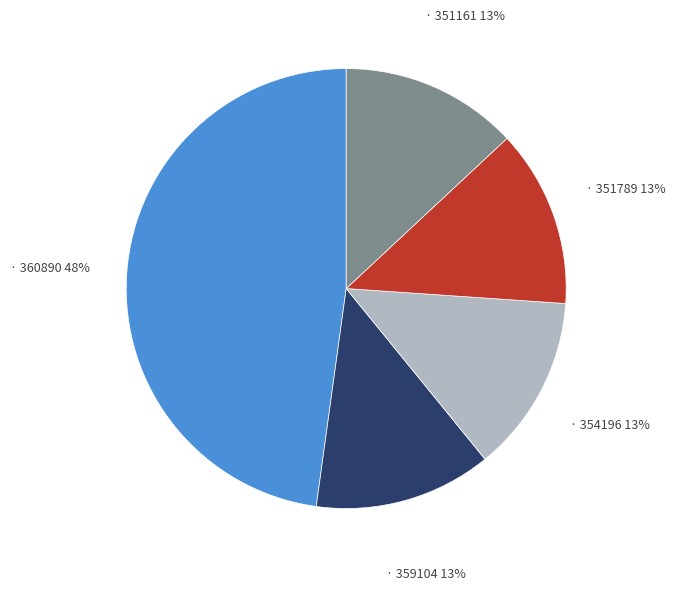

Is there a majority slice in this chart?

No